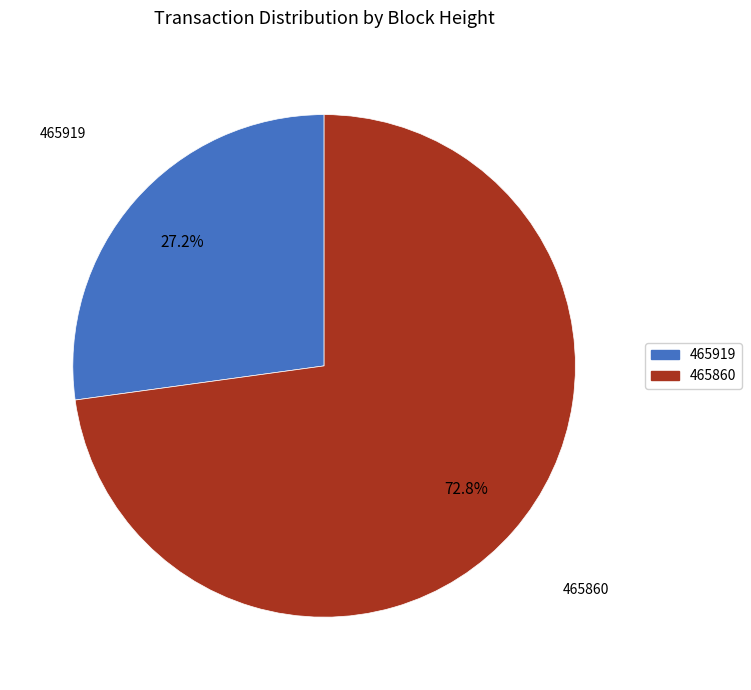

What portion of the pie excludes 465860?

27.2%